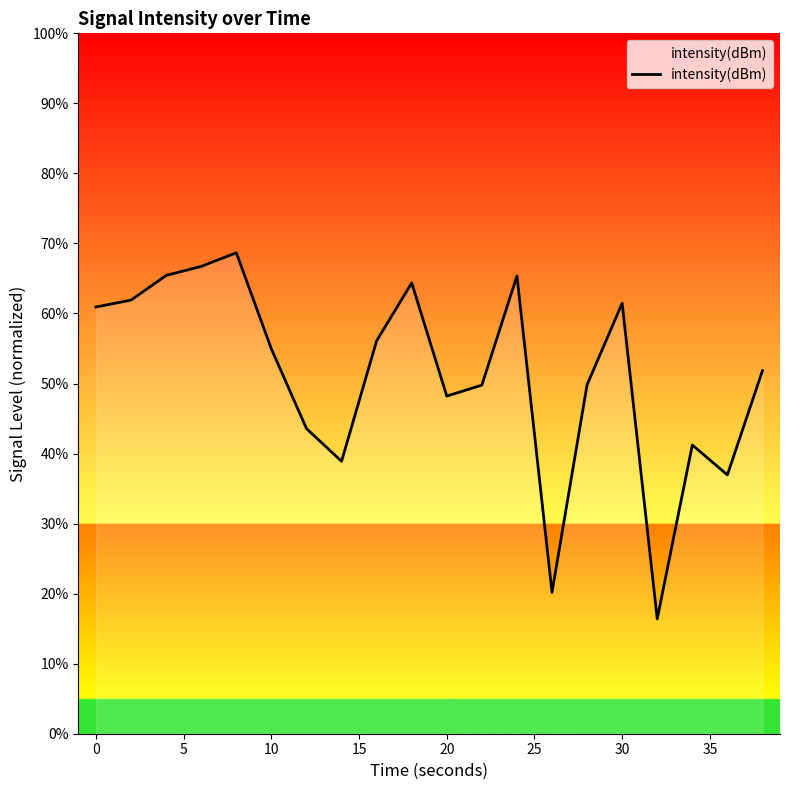

What is the maximum value shown in the chart?

68.7